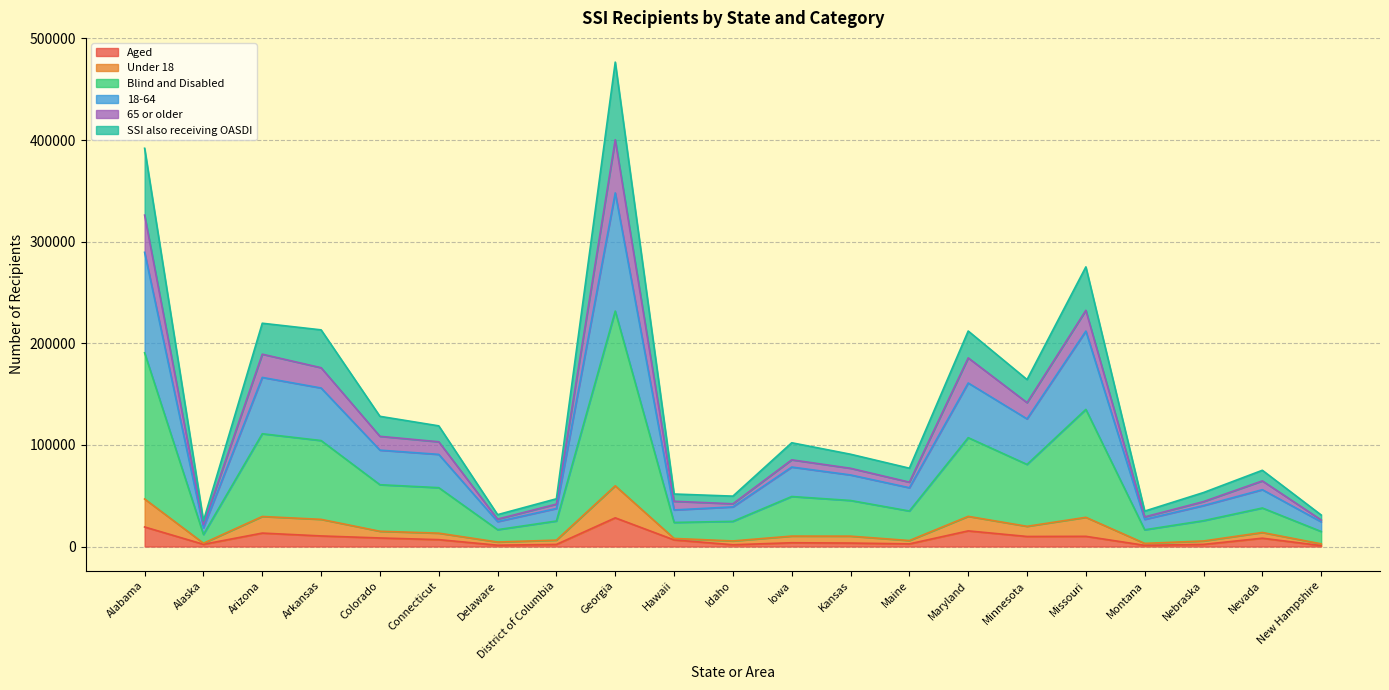

Between Nebraska and New Hampshire, which series saw the biggest shift?

18-64